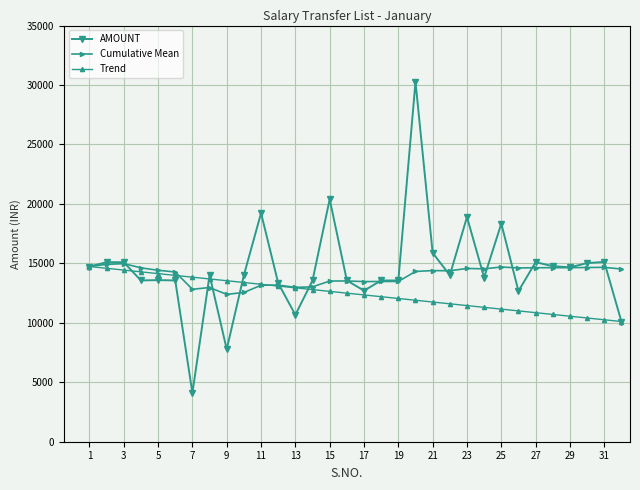

At how many categories does at least one series exceed 19383?

2